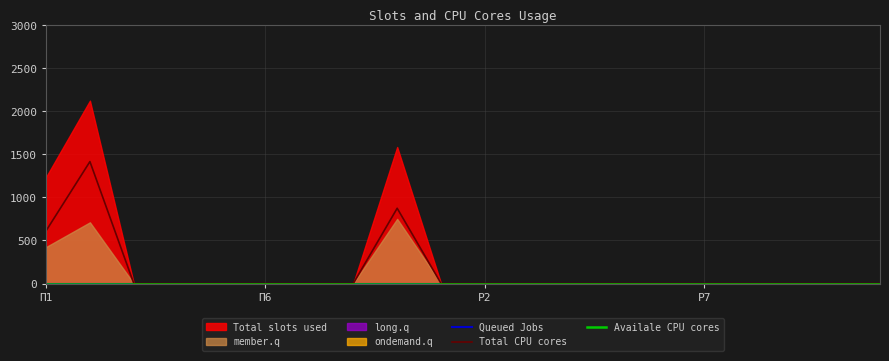

What is the highest value of the Total CPU cores series?

1416.4